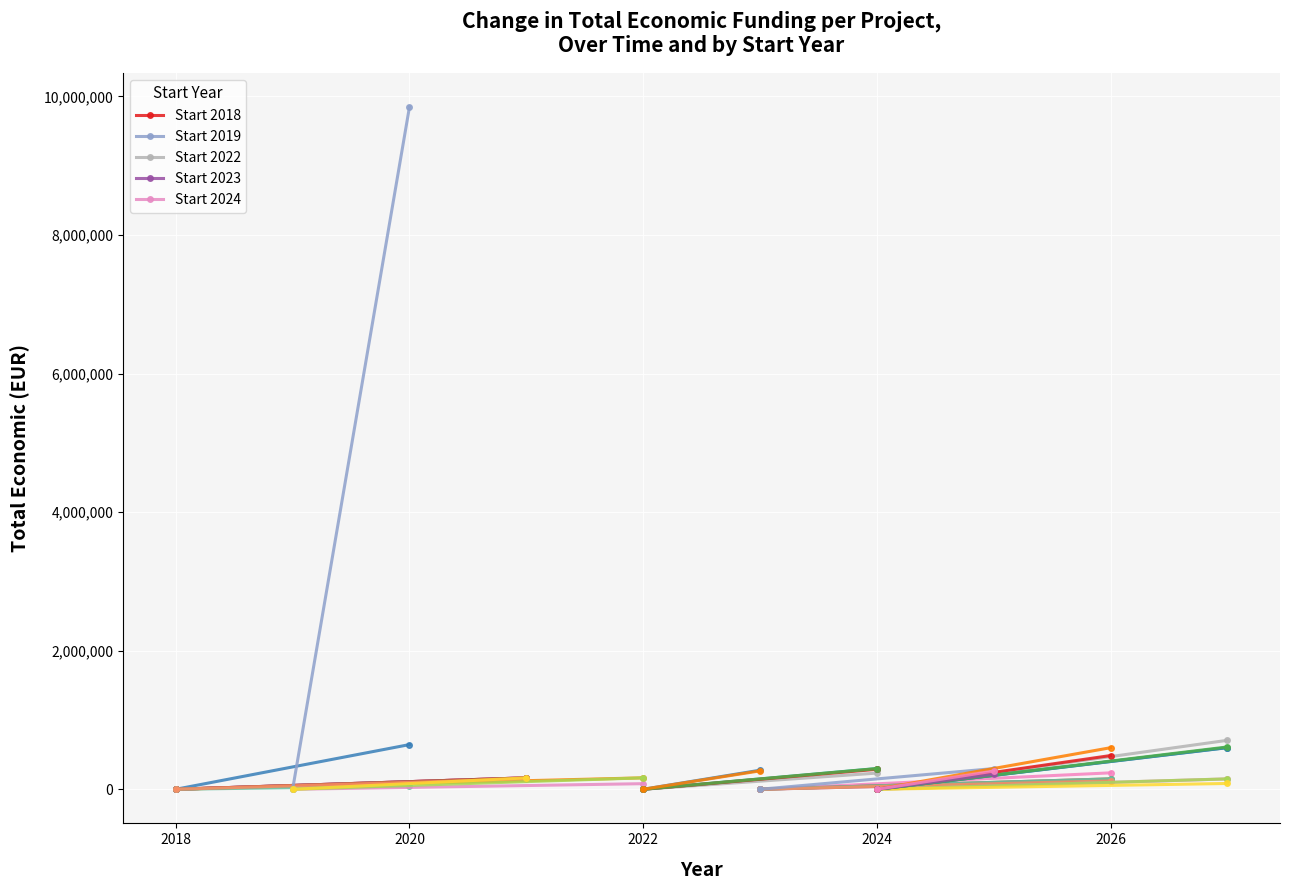

At how many categories does at least one series exceed 1269825?

1